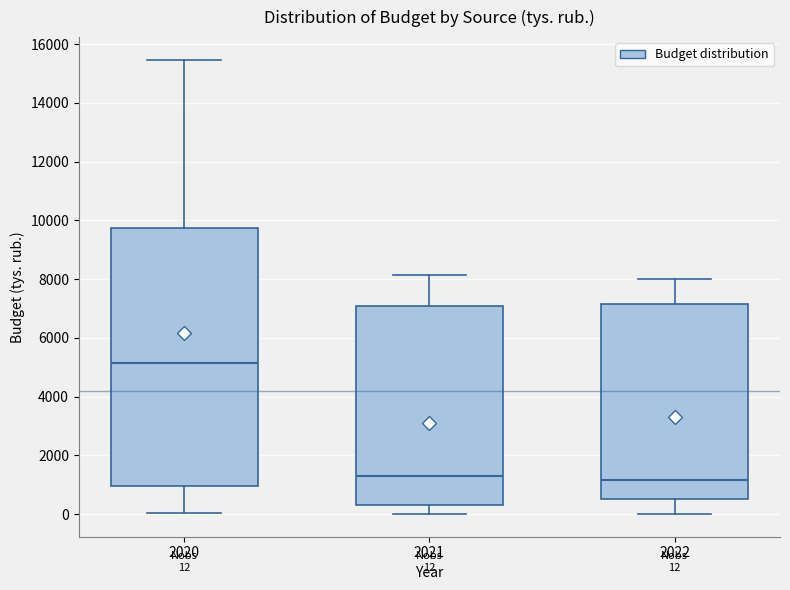

Which box is the tallest, from its lower edge to its upper edge?

2020